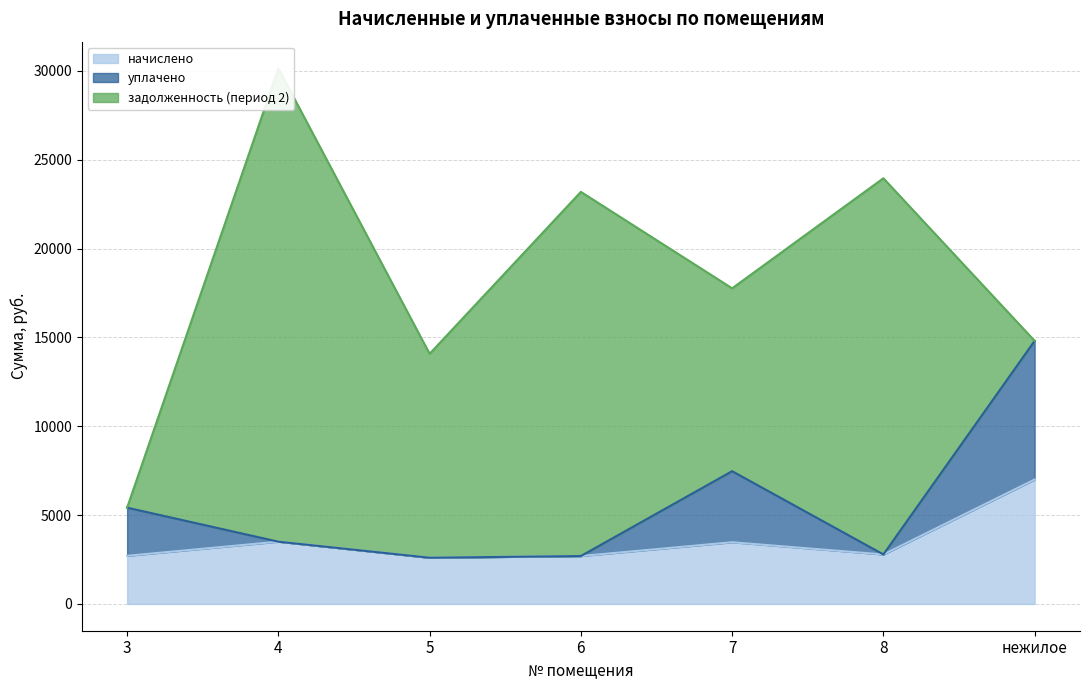

Where is the first local minimum for уплачено?

5